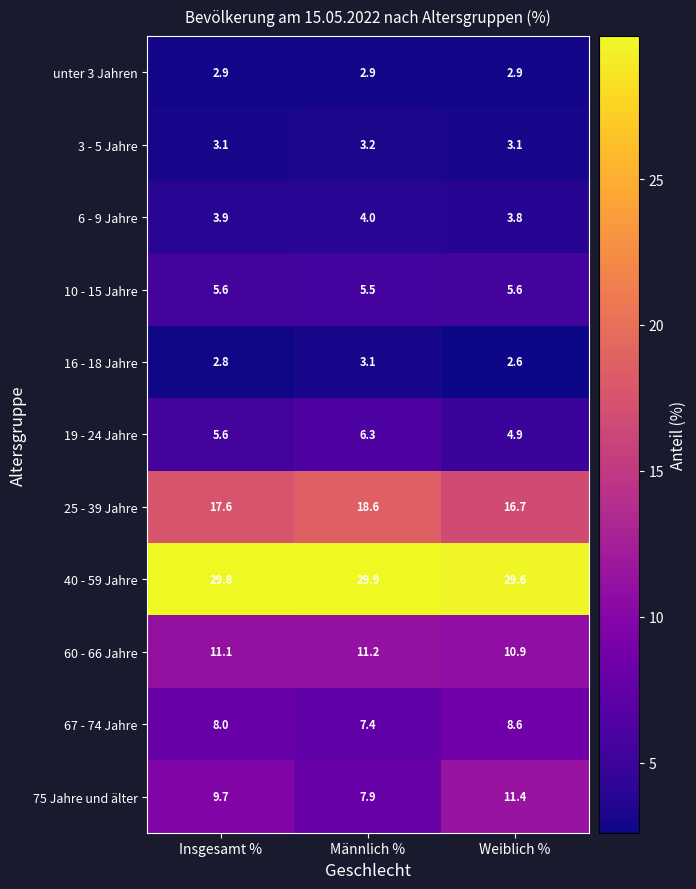

Is the value of unter 3 Jahren at Weiblich % greater than the value of 40 - 59 Jahre at Männlich %?

No